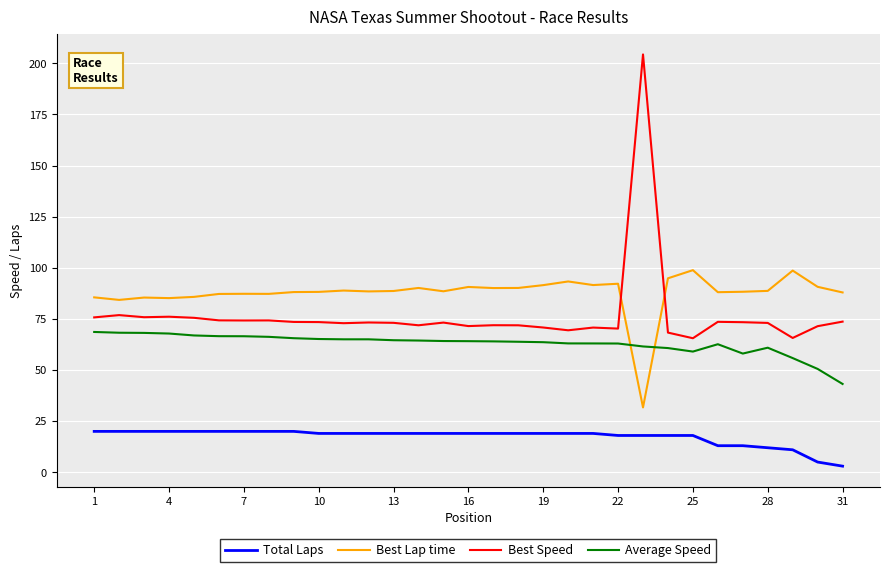

Which series has the largest total across all categories?

Best Lap time